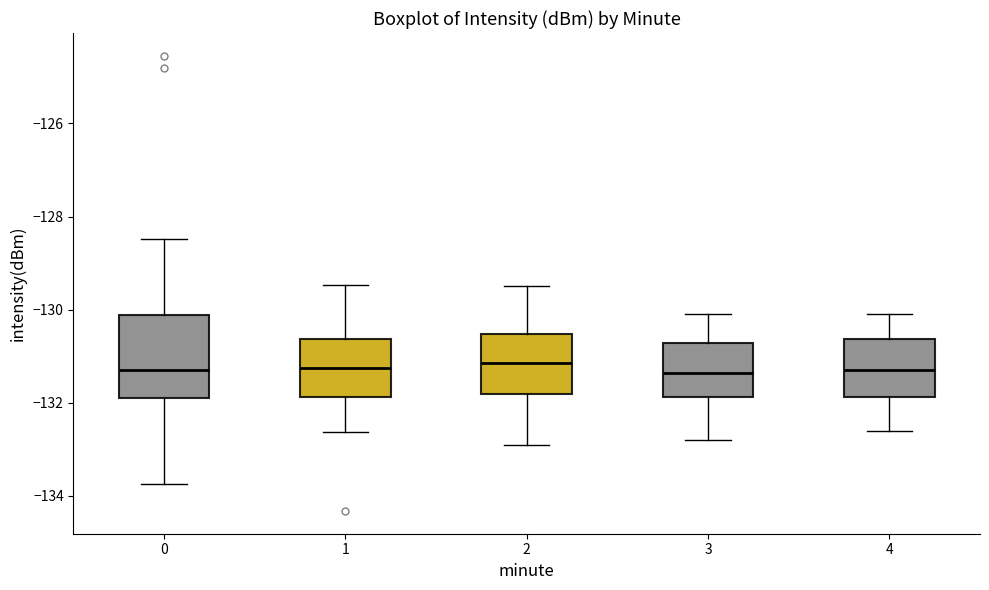

Which box is the tallest, from its lower edge to its upper edge?

0